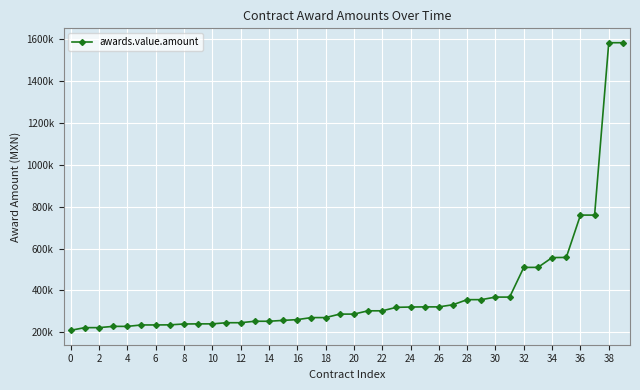

Is this an area chart (filled region under the line)?

No